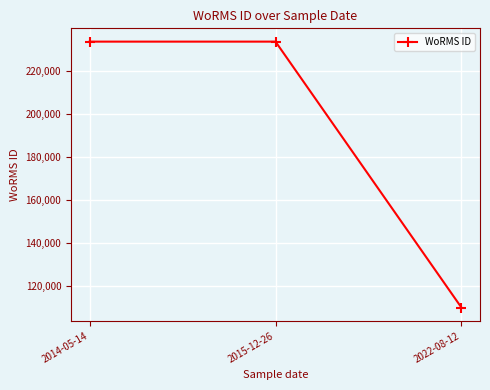

Is it true that the value at 2022-08-12 is 27729?

False